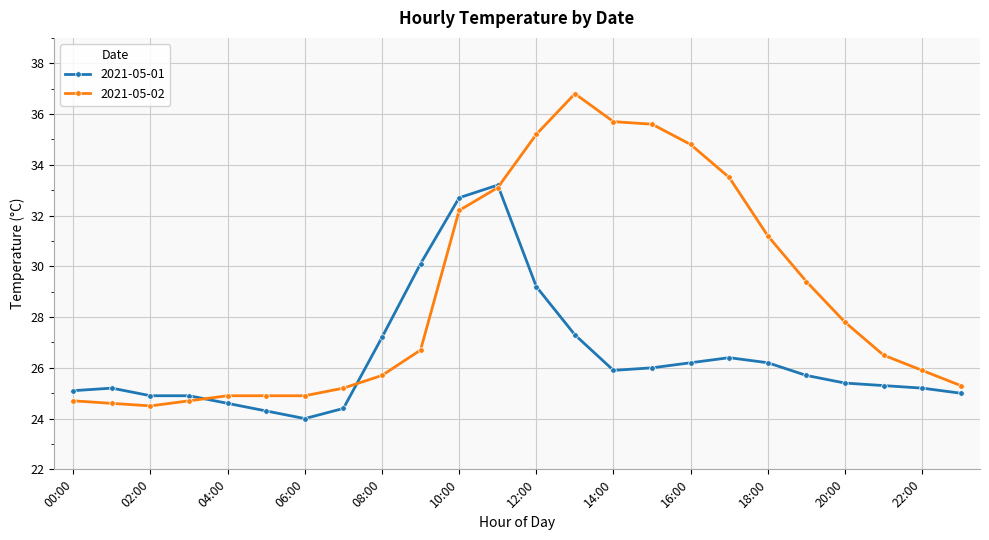

What is the maximum value for 2021-05-02?

36.8